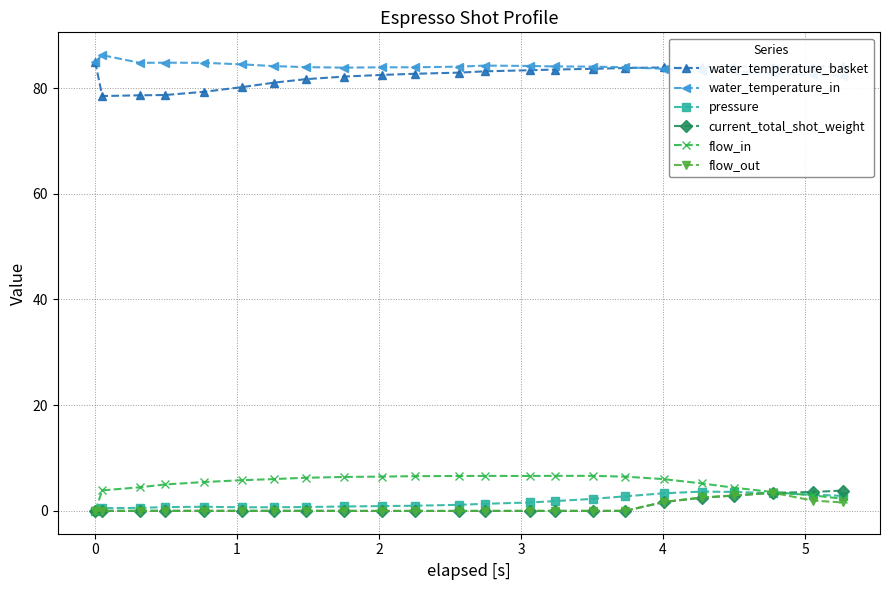

What is the value of the water_temperature_basket point at the 23rd from the left?

84.1